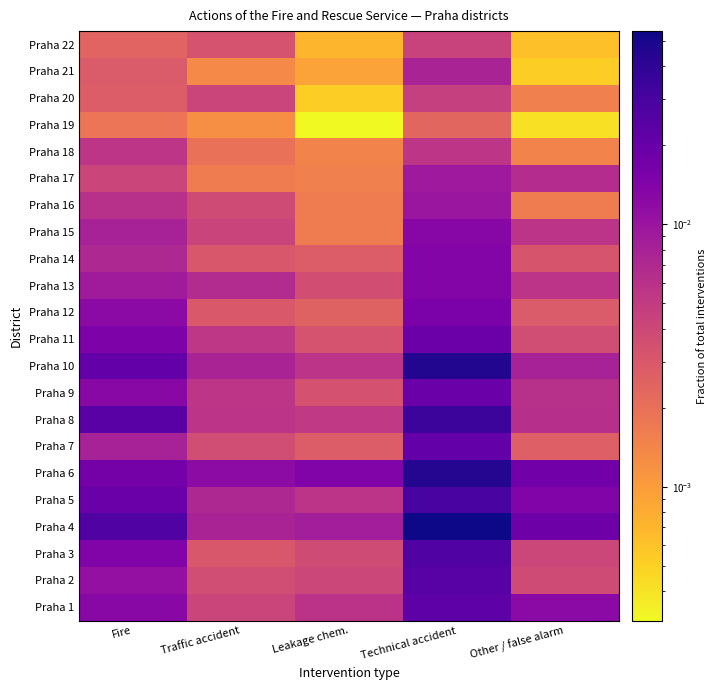

List the series in order of their peak value, lowest first.

Praha 19, Praha 22, Praha 20, Praha 18, Praha 21, Praha 17, Praha 16, Praha 15, Praha 13, Praha 14, Praha 12, Praha 11, Praha 9, Praha 7, Praha 1, Praha 2, Praha 3, Praha 5, Praha 8, Praha 6, Praha 10, Praha 4